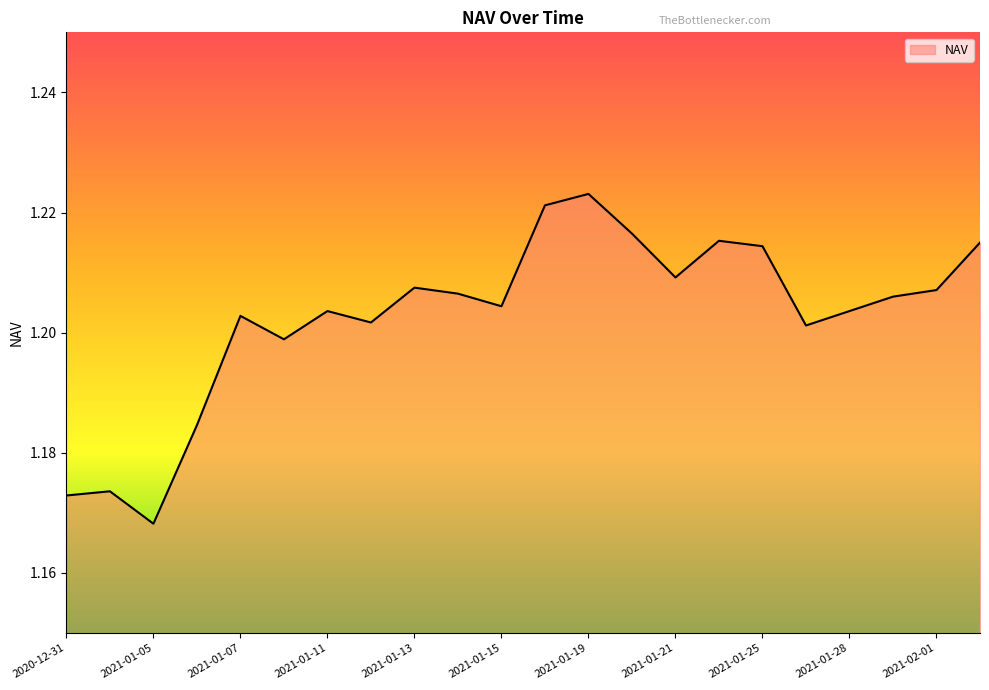

How many interior local valleys (lower than both neighbors) does the data have?

6